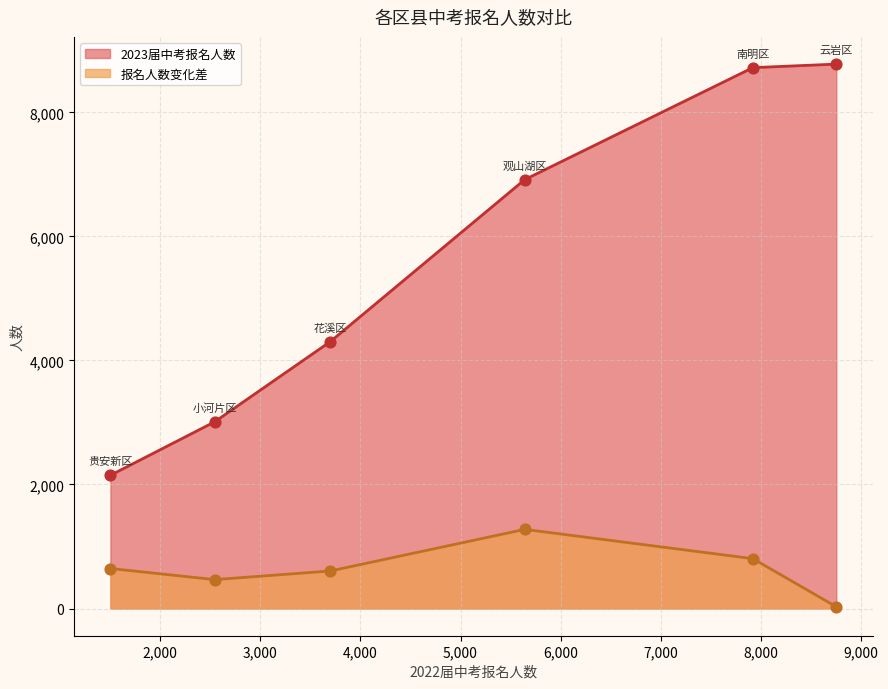

At which category is the sum across all series the highest?

南明区